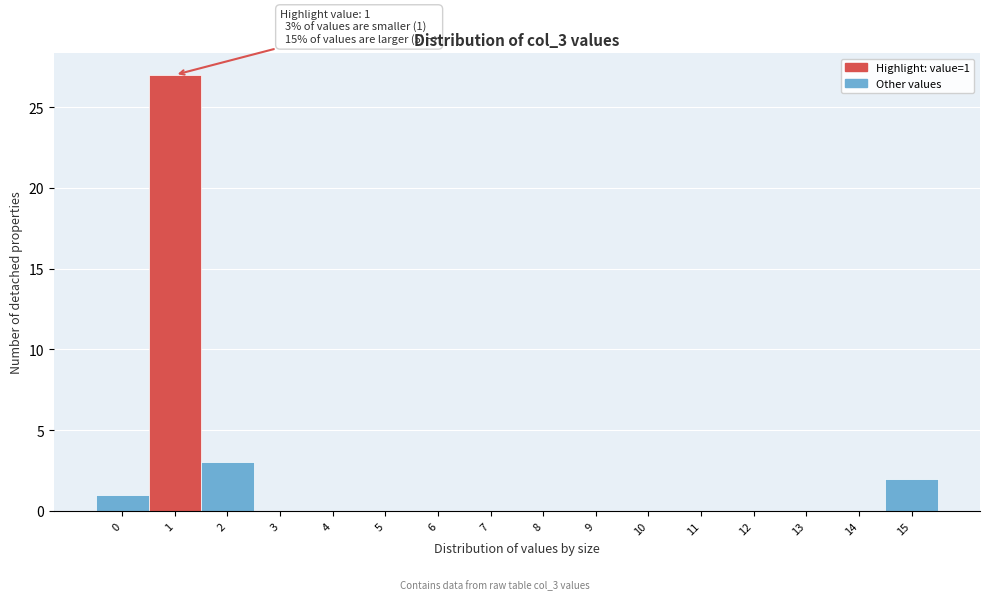

Over which range of the x-axis is the bar tallest?

0.5 to 1.5